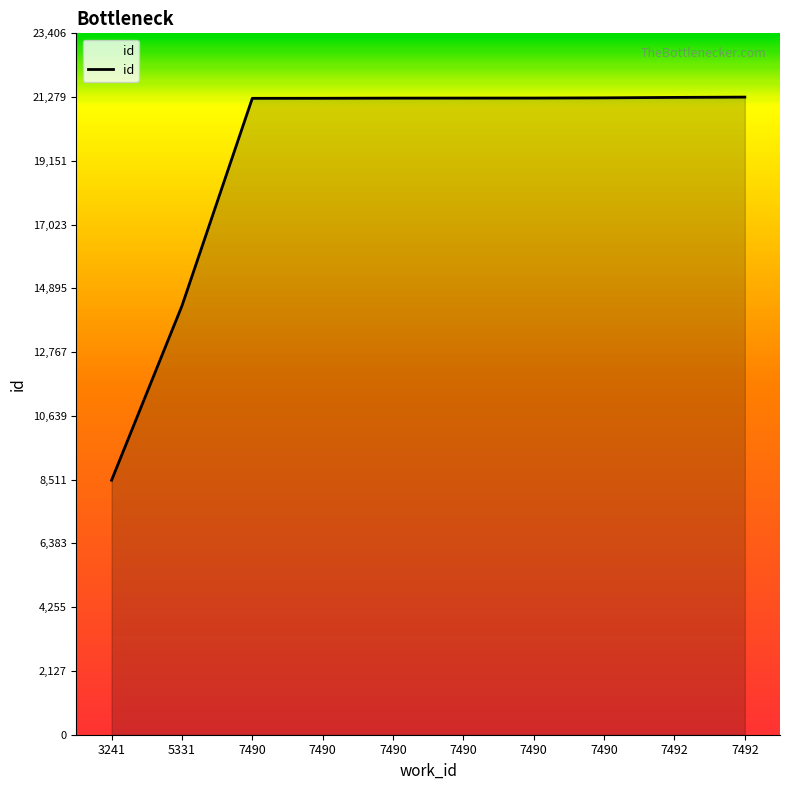

Rank the categories by value from lowest to highest.

3241, 5331, 7490, 7490, 7490, 7490, 7490, 7490, 7492, 7492